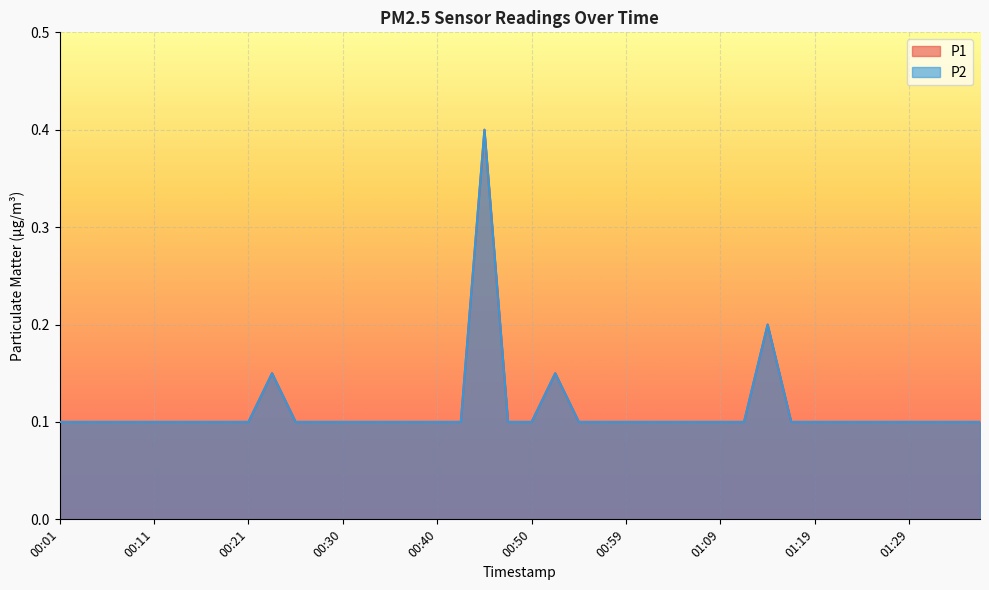

The value of P1 at 01:16 is 0.1. True or false?

True